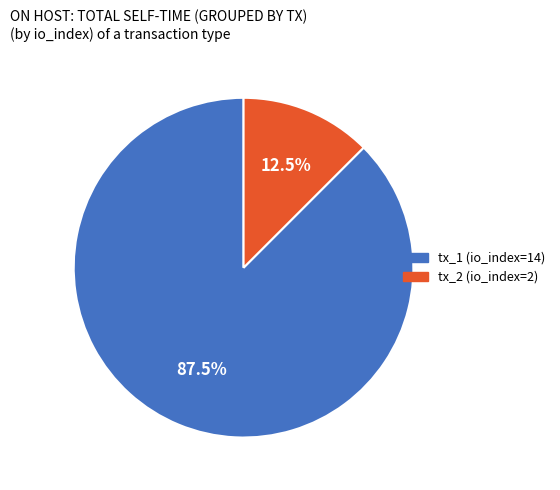

What is the smallest slice in the pie chart?

tx_2 (io_index=2)